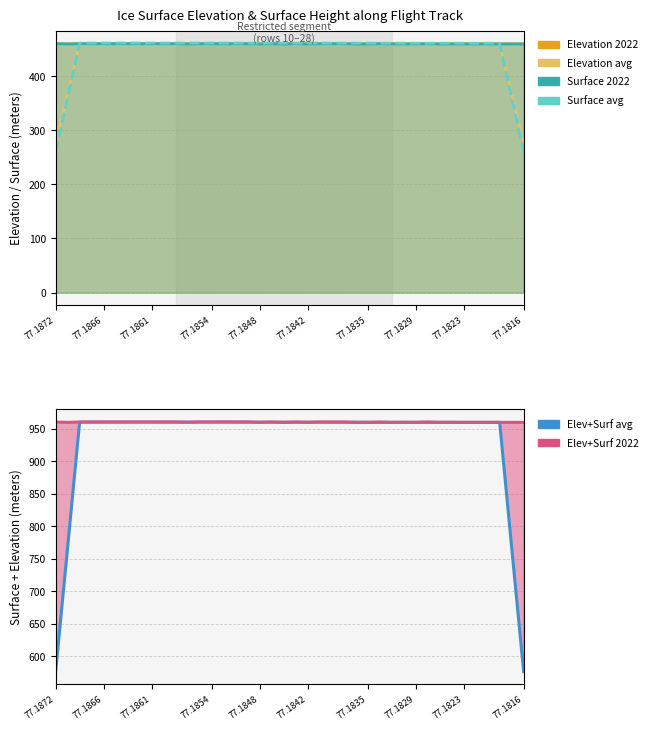

Does the chart have visible grid lines?

Yes